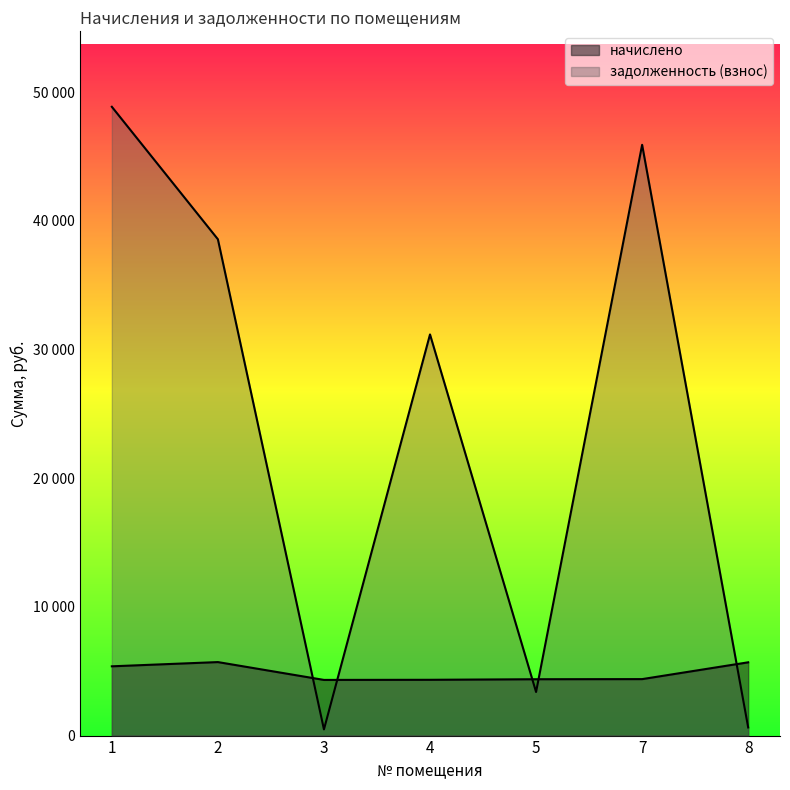

The задолженность (взнос) series shows 632.7 at 8. True or false?

True